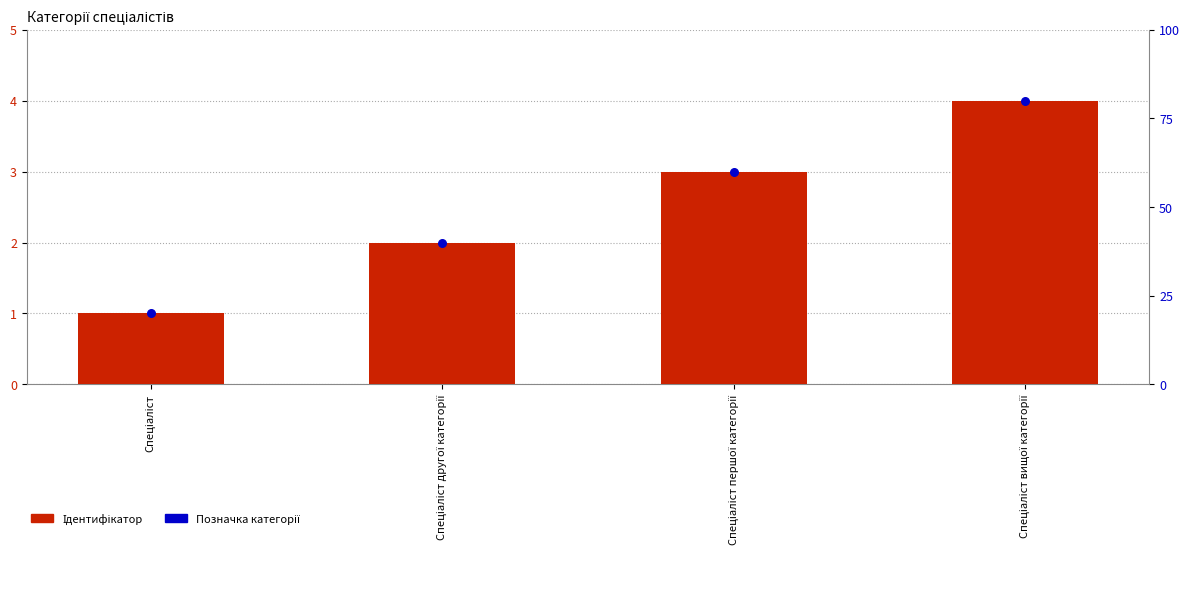

Which series reaches the maximum Y coordinate?

Ідентифікатор